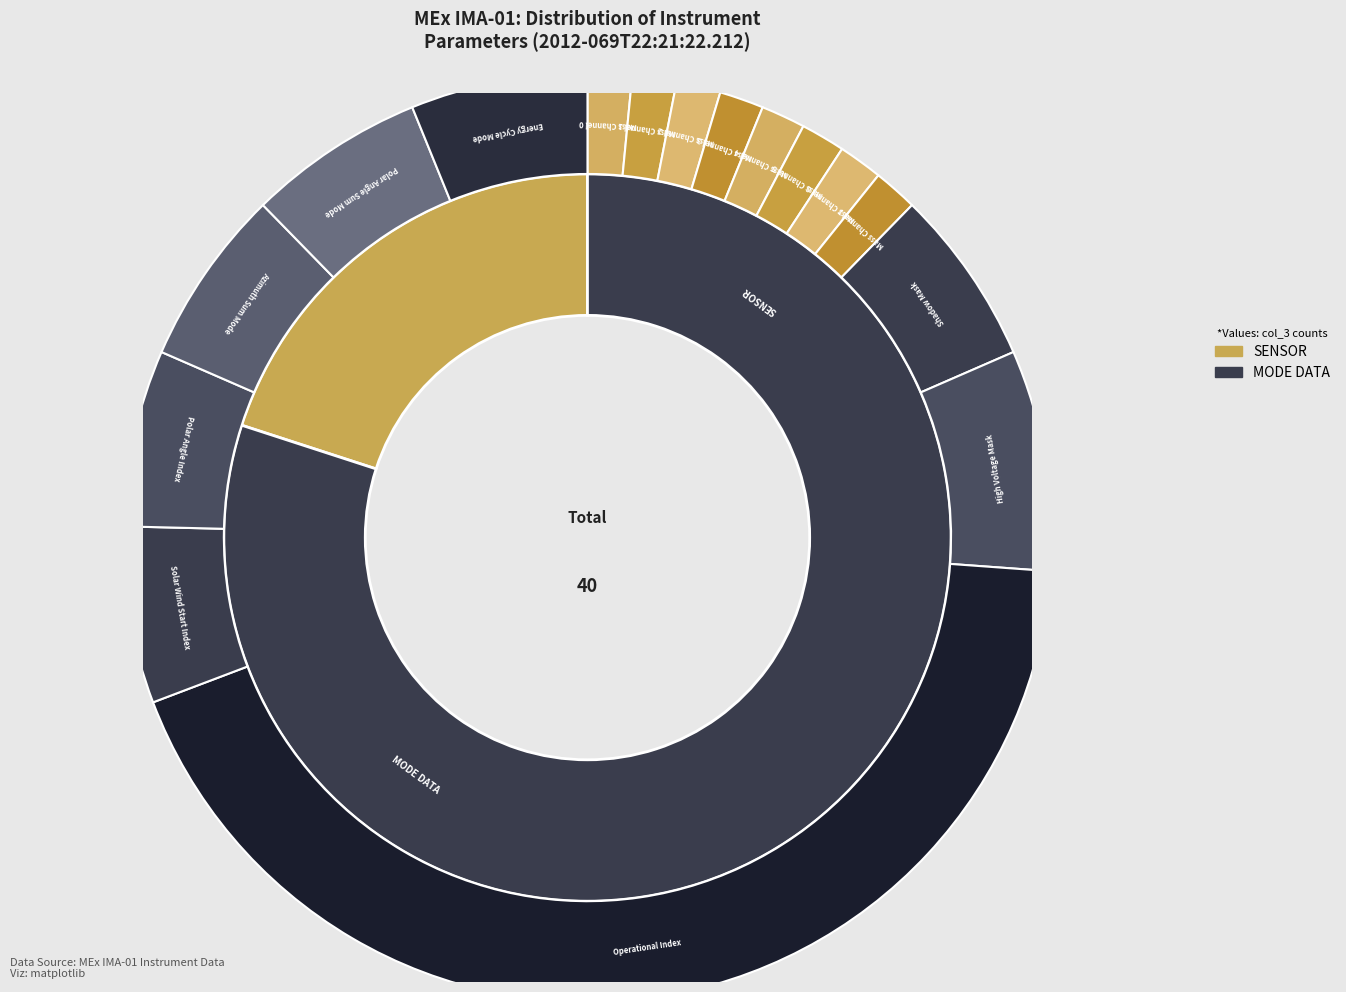

Does Operational Index account for over 50% of the chart?

Yes